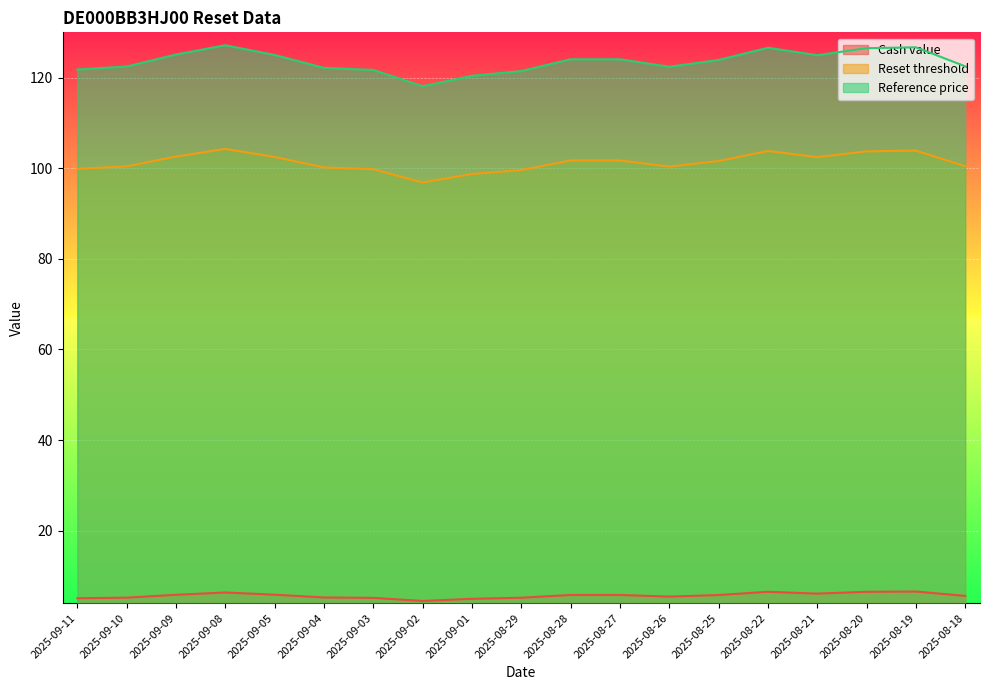

What is the difference between the second highest and second lowest values in the Cash value series?

1.5